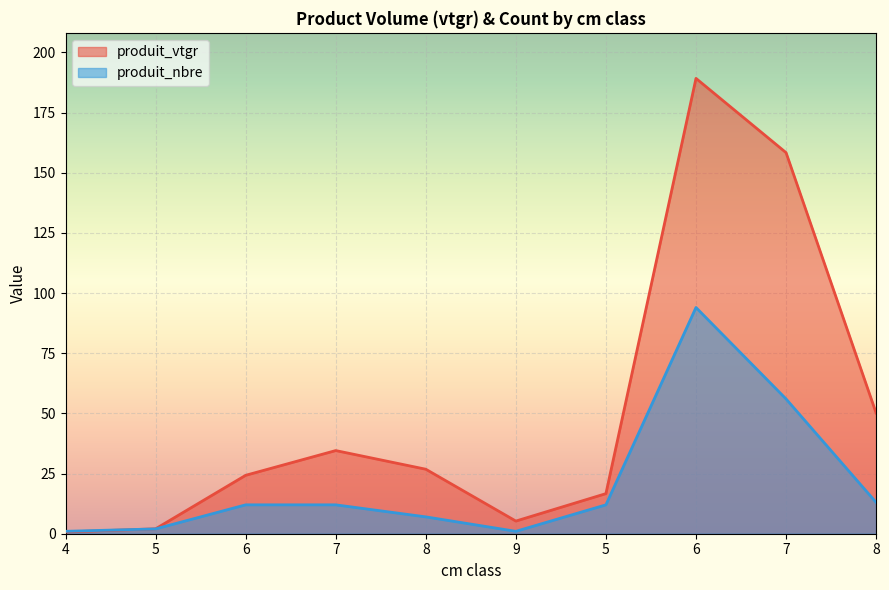

Where do produit_vtgr and produit_nbre first cross each other?

4 and 5